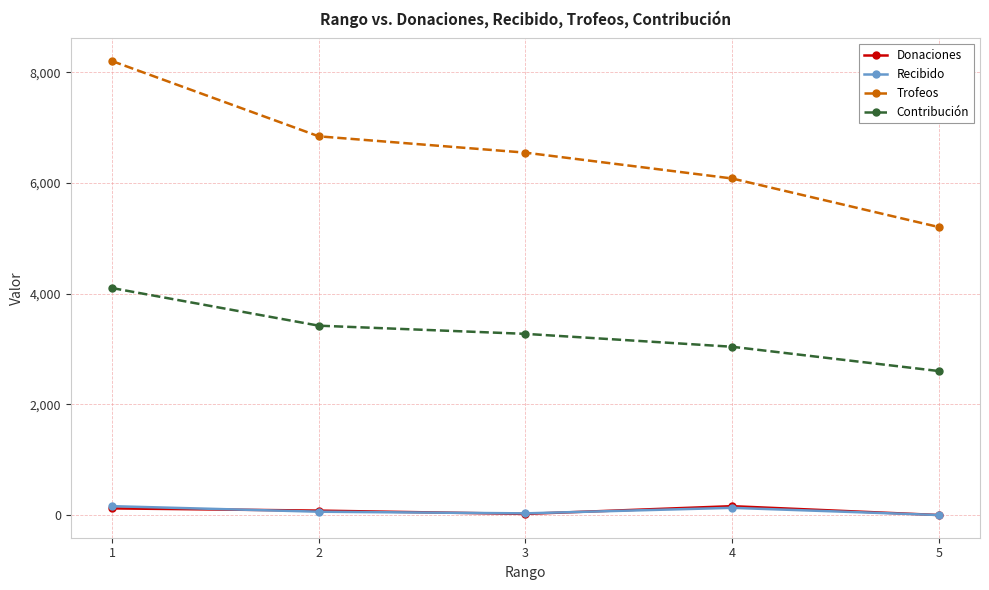

True or false: Trofeos and Contribución intersect in this chart.

False